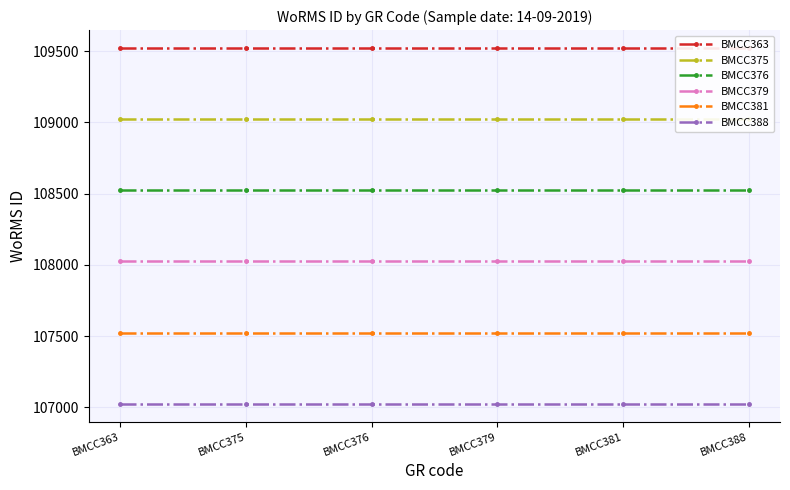

Does the chart have visible grid lines?

Yes